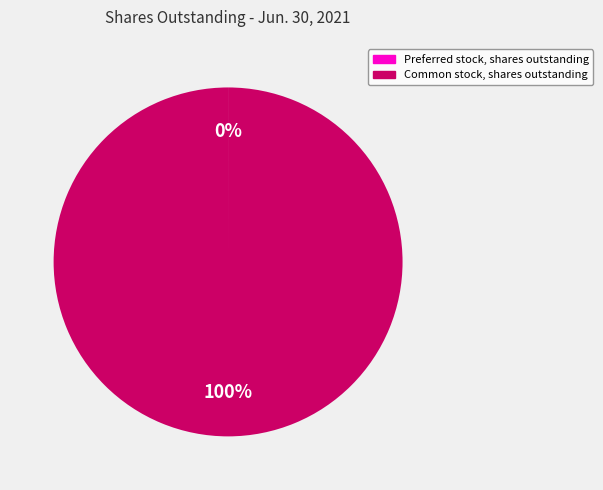

To the nearest percent, what percentage of the pie is Common stock, shares outstanding?

100%